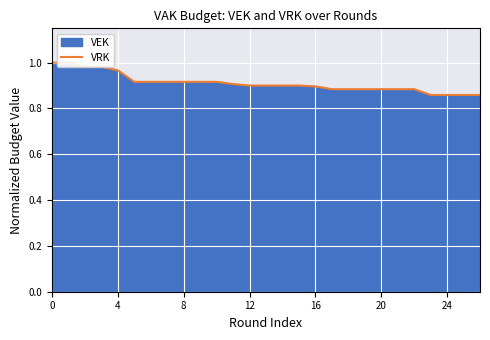

Is it true that the value at 20 is 0.6?

False